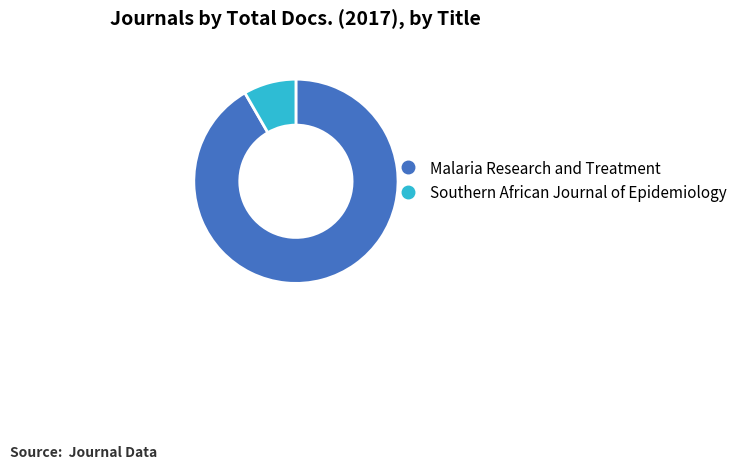

Approximately how many times larger is the value at Malaria Research and Treatment compared to Southern African Journal of Epidemiology?

11.0